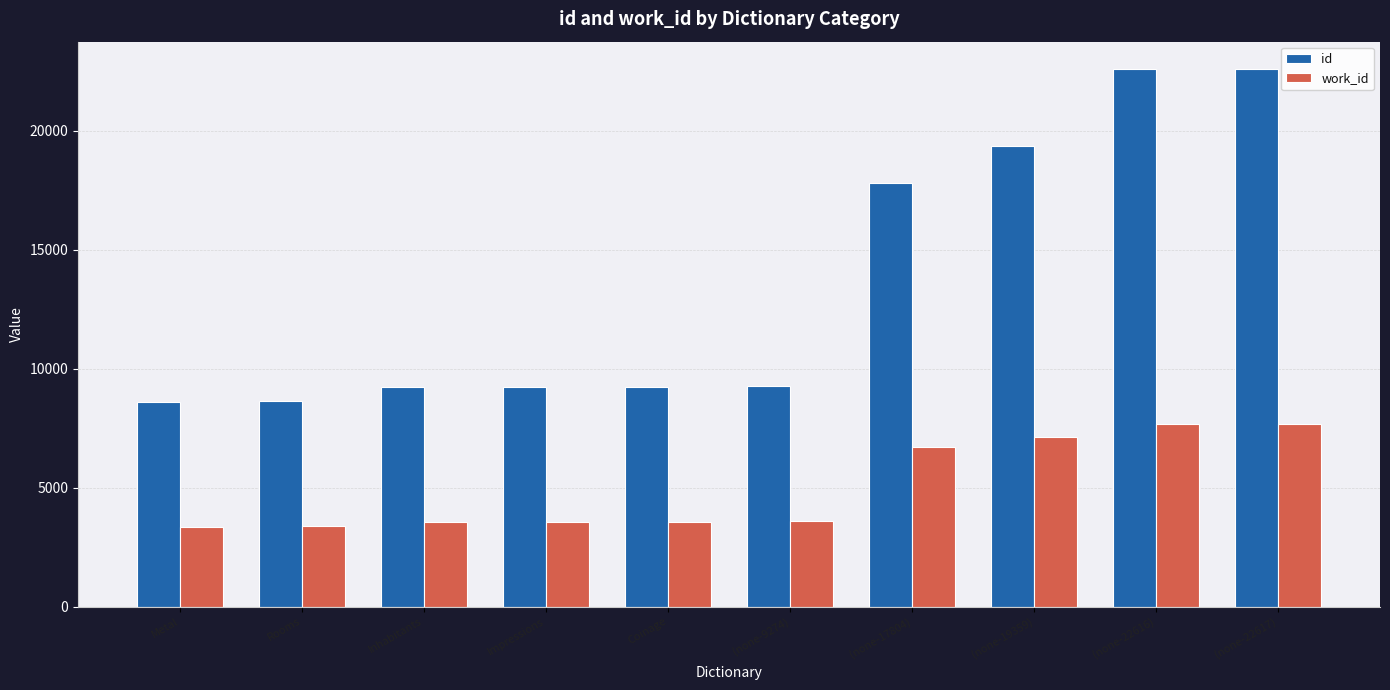

What is the greatest value displayed?

22617